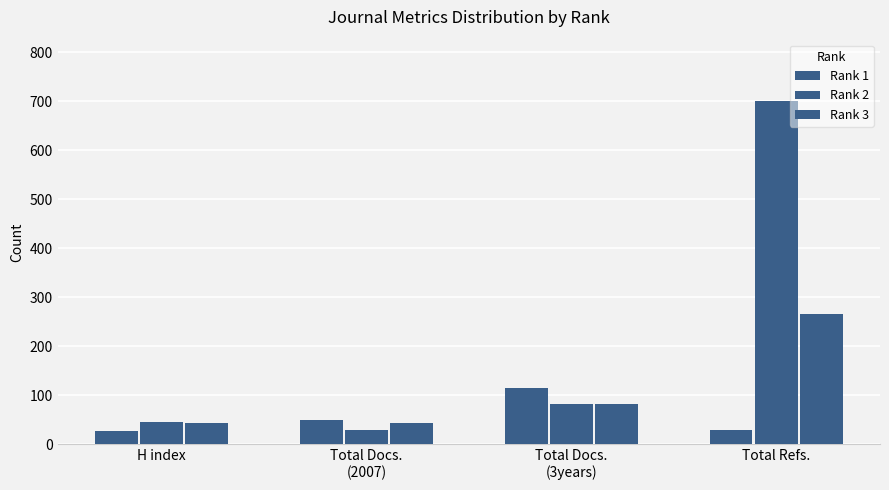

Reading left to right, list all the values displayed in this chart.

Rank 1: 27	50	114	29
Rank 2: 45	29	82	700
Rank 3: 42	42	81	265